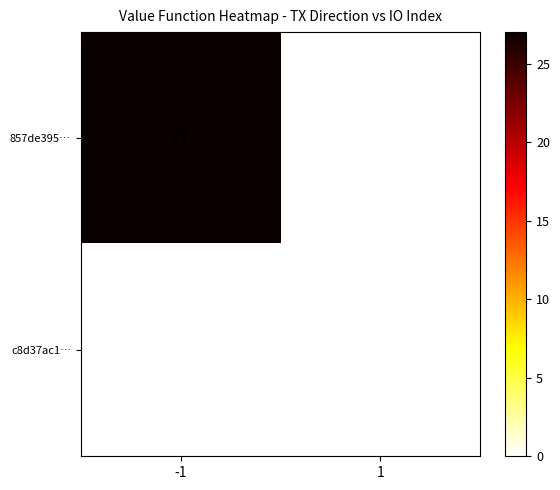

Rank the series at 1 from lowest to highest value.

857de395…, c8d37ac1…